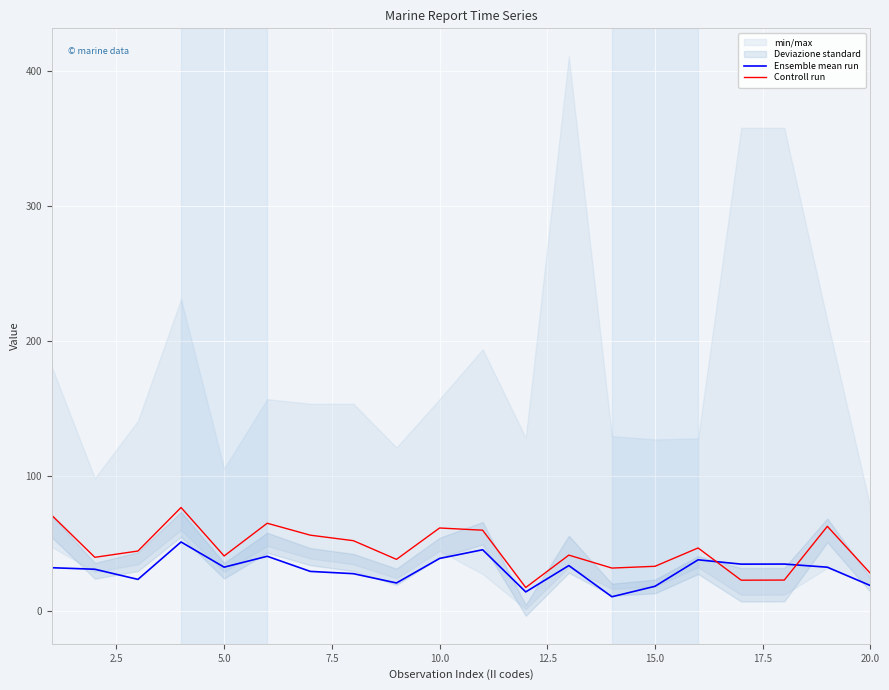

What is the minimum value for Ensemble mean run?

10.6